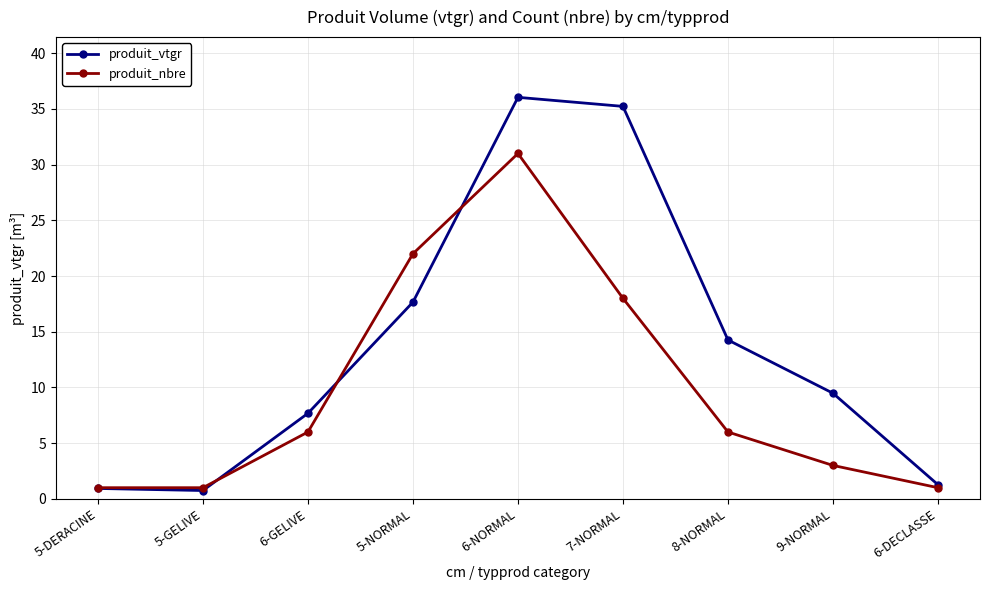

What is the total value across all series at 6-NORMAL?

67.0